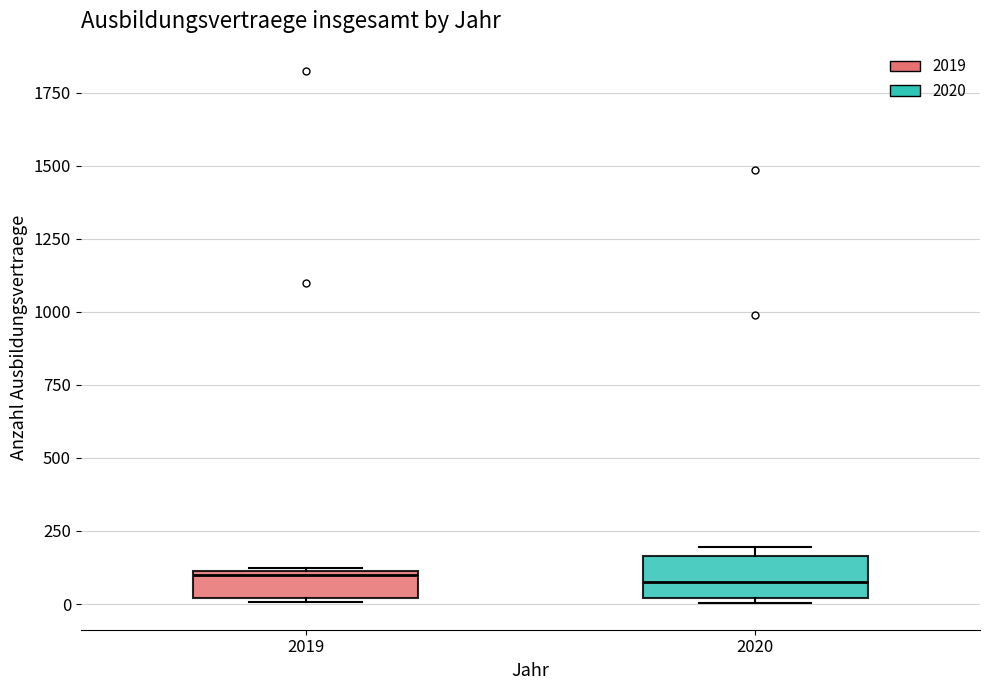

Reading left to right, transcribe this box plot: for each box, give where its median line is, the range the box spans, and where its two whiskers end, as read against the y-axis. The values are not printed on the chart, so give them approximately, as read against the axis.

2019: median 100, box 0 to 100, whiskers 0 to 100
2020: median 100, box 0 to 150, whiskers 0 (just below the box's lower edge) to 200